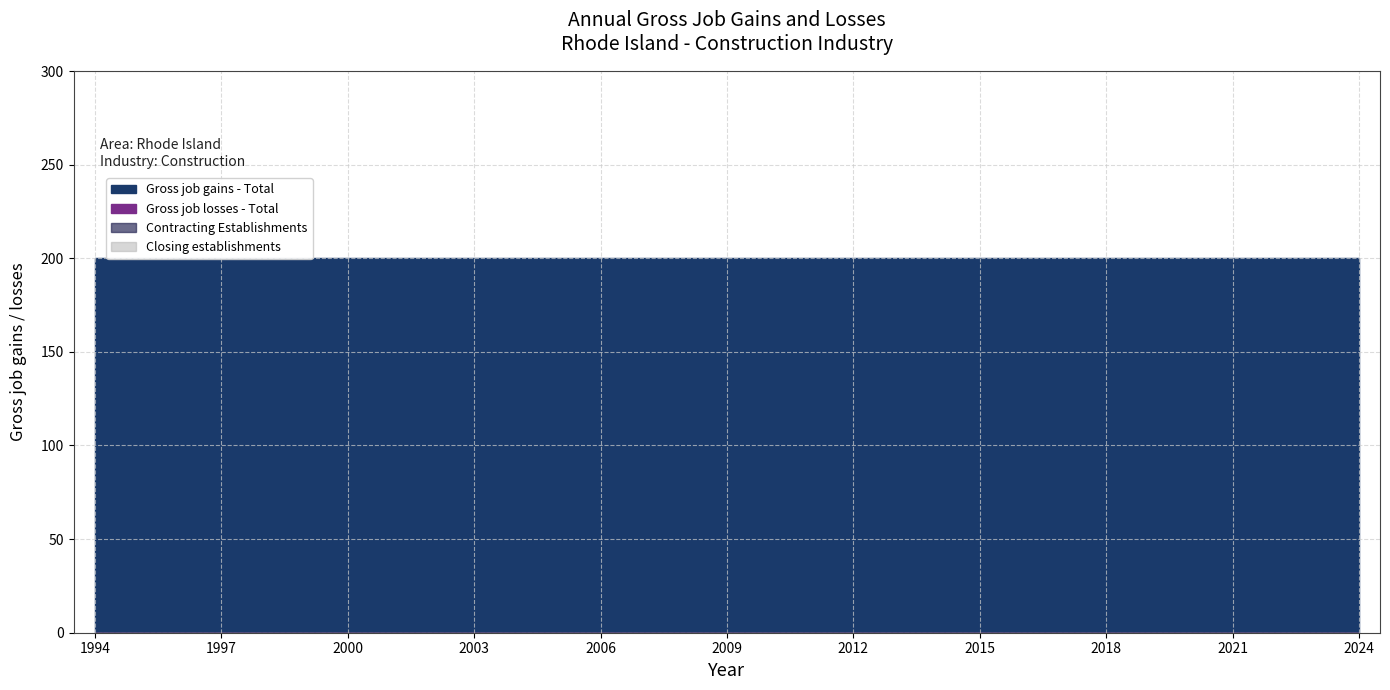

True or false: Closing establishments has more than 0 interior local peaks.

False